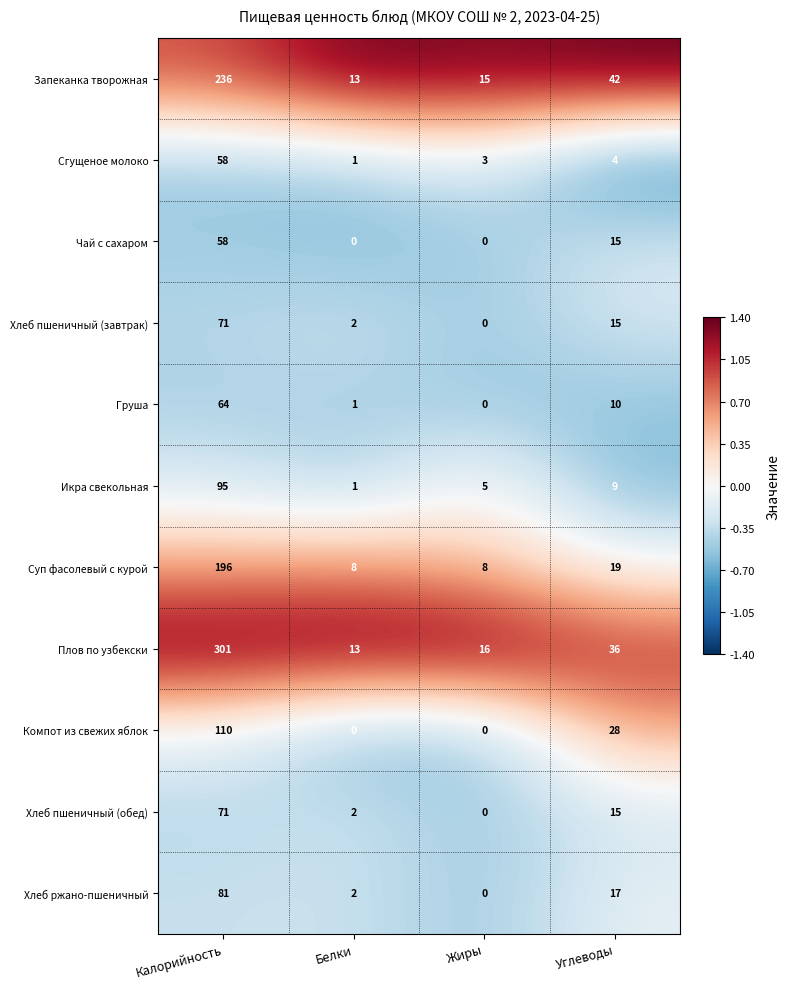

What is the difference between the maximum and minimum values in the Хлеб пшеничный (завтрак) series?

71